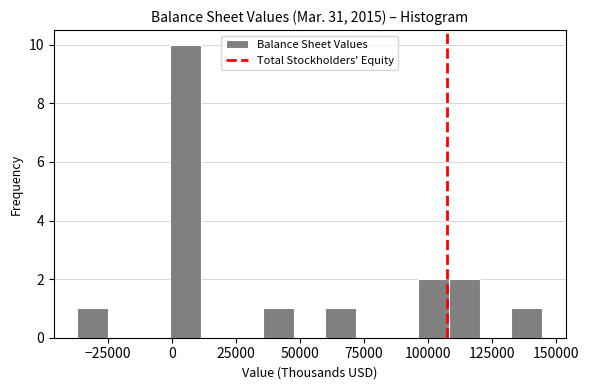

Around what value on the x-axis is the tallest bar? Give the approximate position of its centre, as read against the axis.

5000